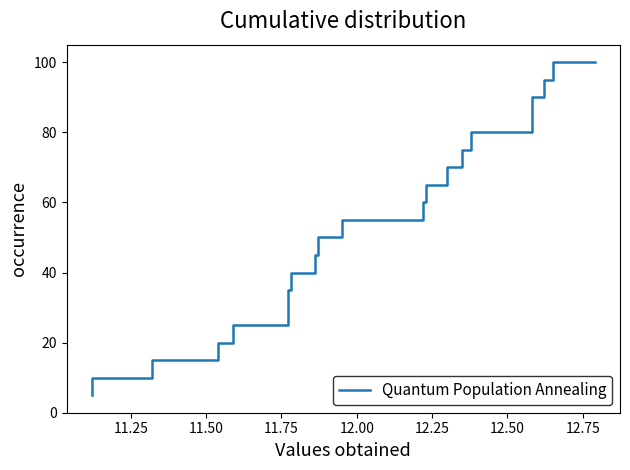

What is the minimum value shown in the chart?

5.0